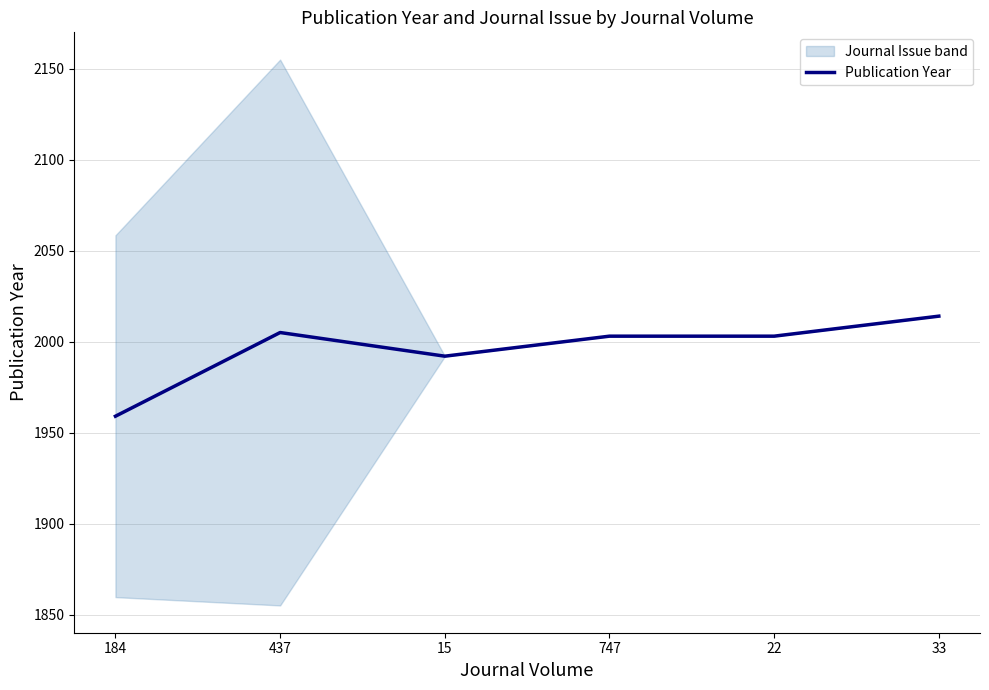

What is the difference between the second highest and second lowest values?

13